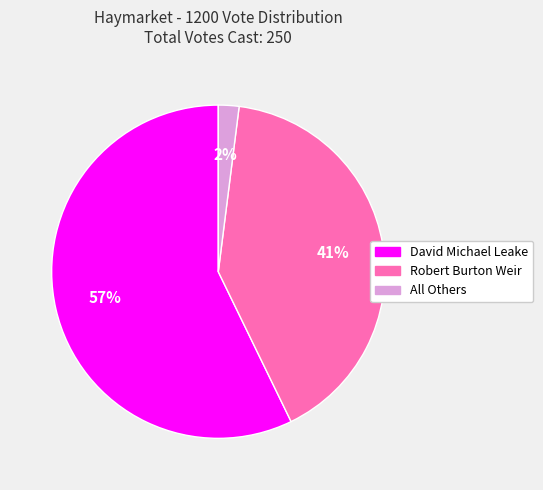

Does any single category account for the majority?

Yes